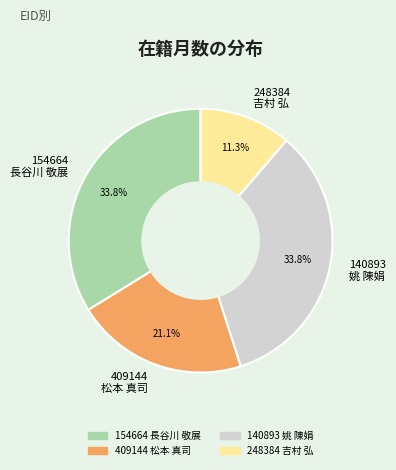

Does 154664 長谷川 敬展 represent more than half of the total?

No